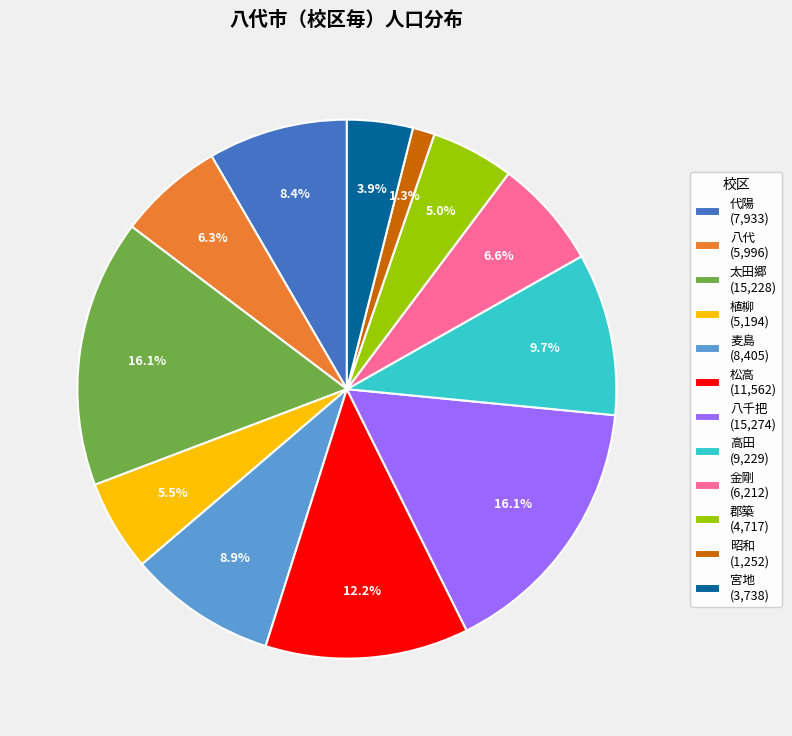

To the nearest percent, what is the difference between the largest and smallest slice percentages?

15%